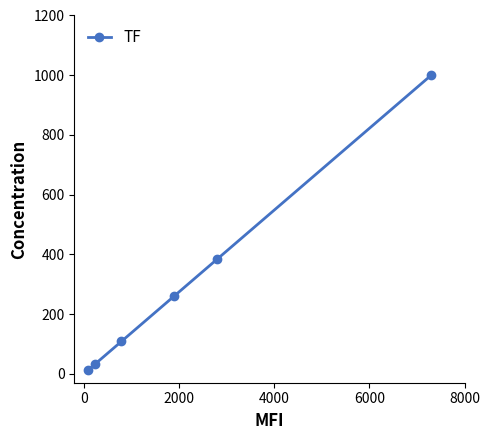

What is the value of the 4th point from the left?

259.9